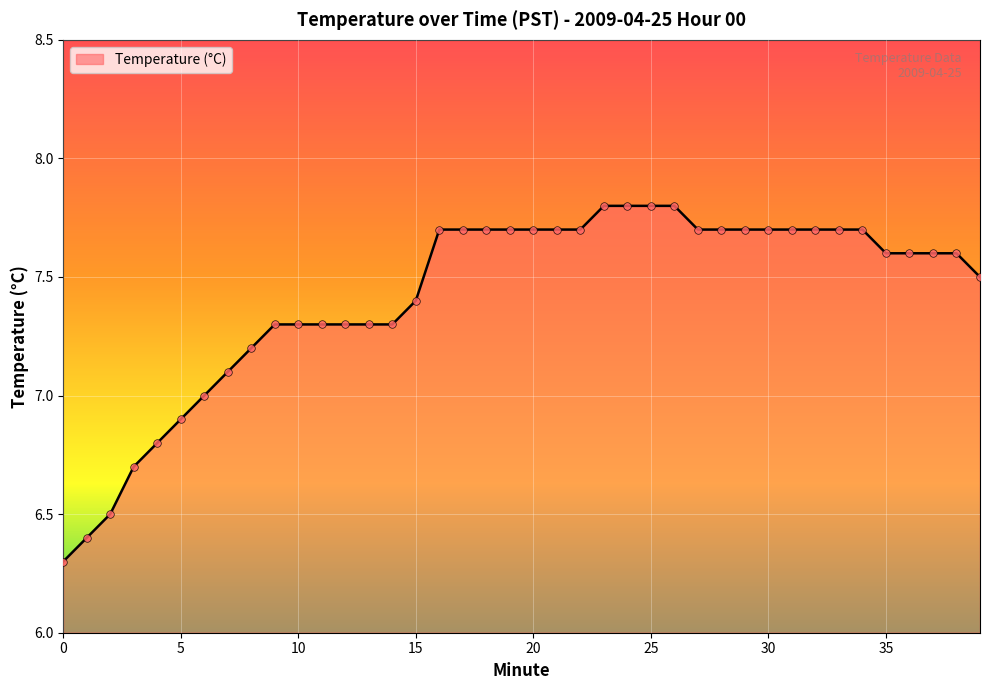

What is the minimum value shown in the chart?

6.3